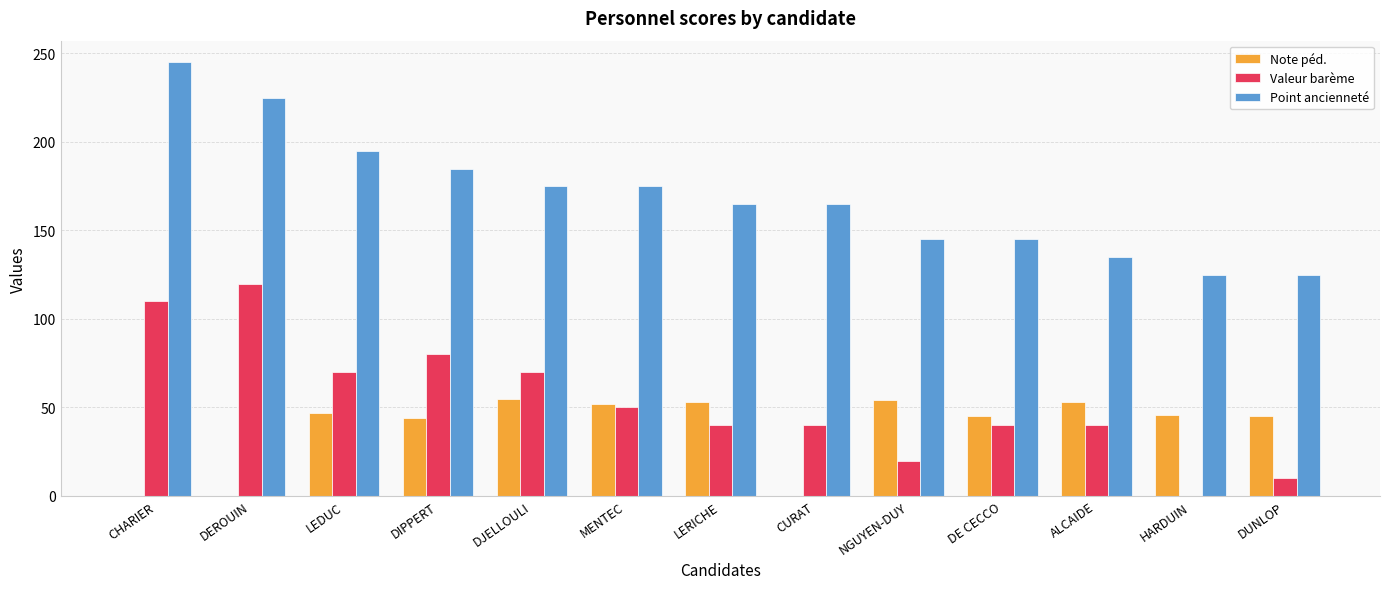

Which category has the highest value across all series?

CHARIER